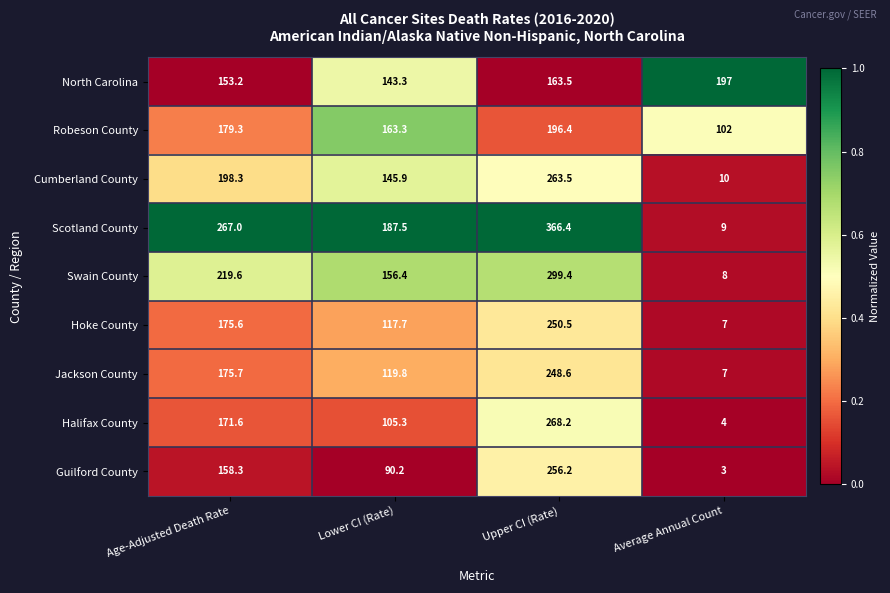

What is the total value across all series at Lower CI (Rate)?

1229.4